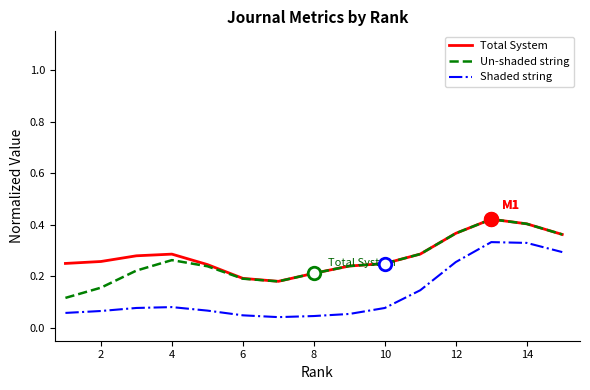

True or false: Un-shaded string and Shaded string cross at least once.

False